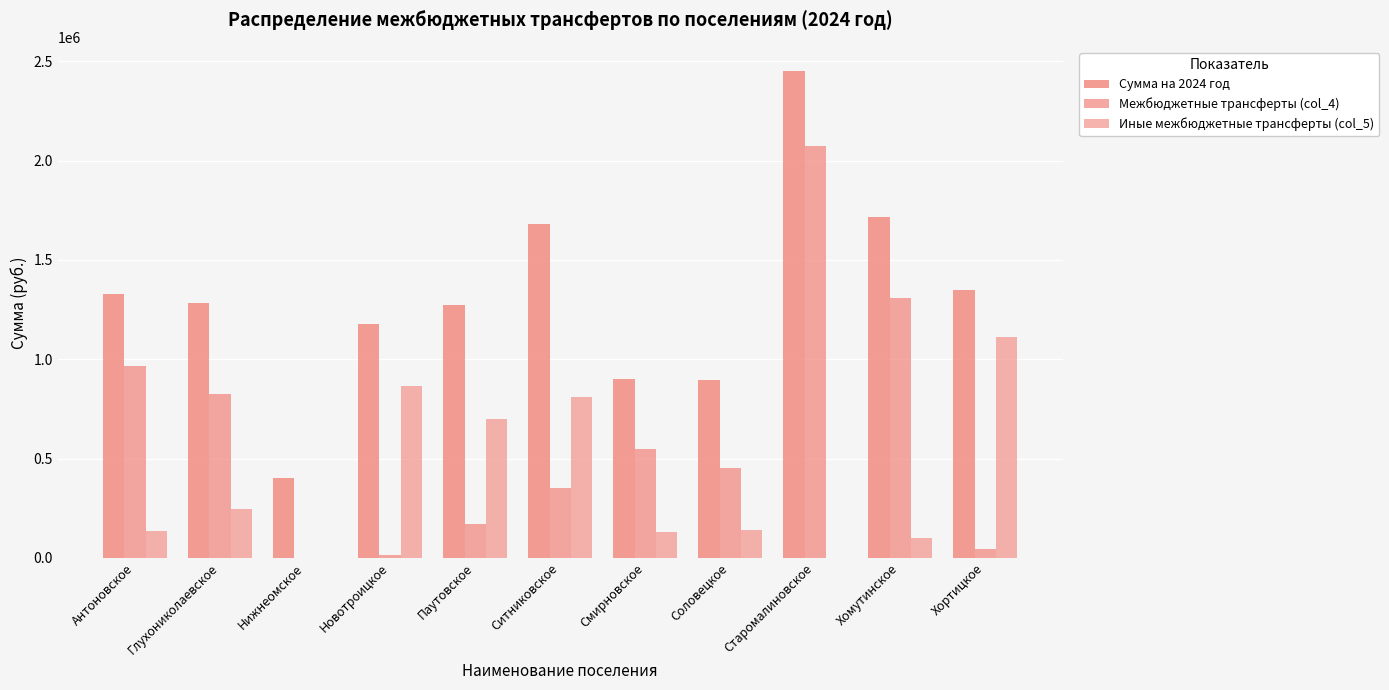

Reading right to left, list all the values displayed in this chart.

Сумма на 2024 год: 1347251.3	1714515.6	2450363.0	892958.9	898049.4	1680903.8	1273332.0	1175459.3	400000.0	1282737.5	1329262.3
Межбюджетные трансферты (col_4): 44797.2	1310291.7	2073058.8	452415.0	546840.4	351100.0	171505.5	15800.0	0.0	826829.8	967084.7
Иные межбюджетные трансферты (col_5): 1111064.4	100015.2	0.0	139521.6	128088.0	811281.6	701395.2	865990.8	0.0	245750.4	136152.0